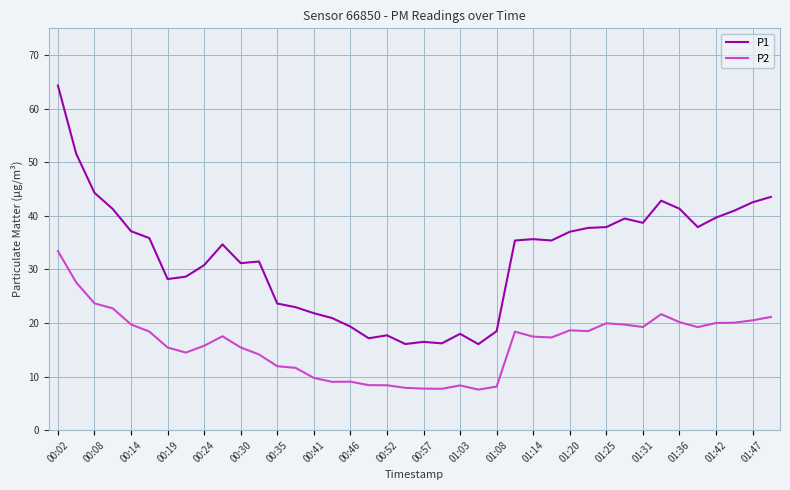

Which series has the largest total across all categories?

P1